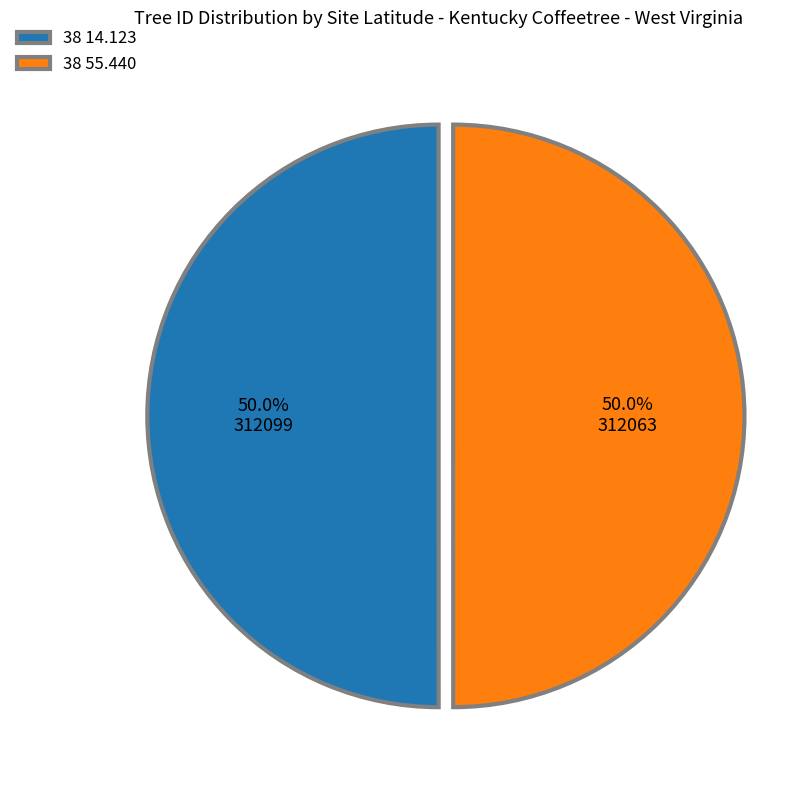

Is it true that 38 14.123 is 44% of the pie?

False